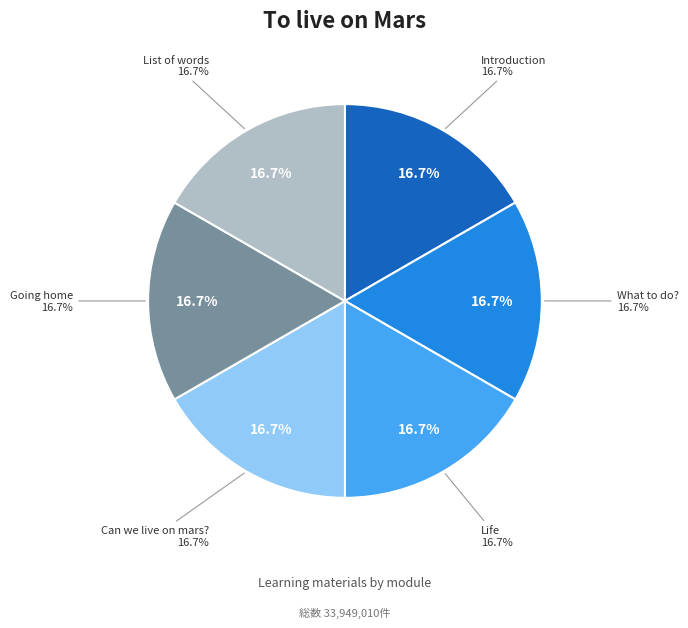

Approximately how many times larger is the value at Going home compared to List of words?

1.0